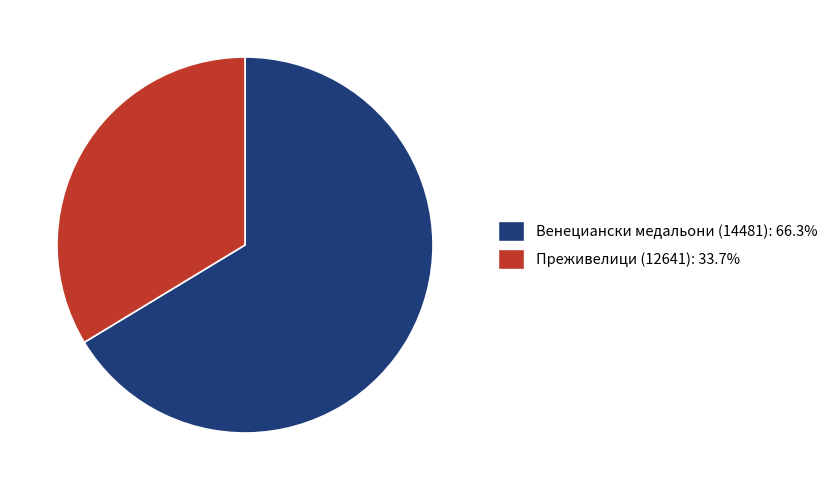

Is there any slice that represents more than half of the pie?

Yes